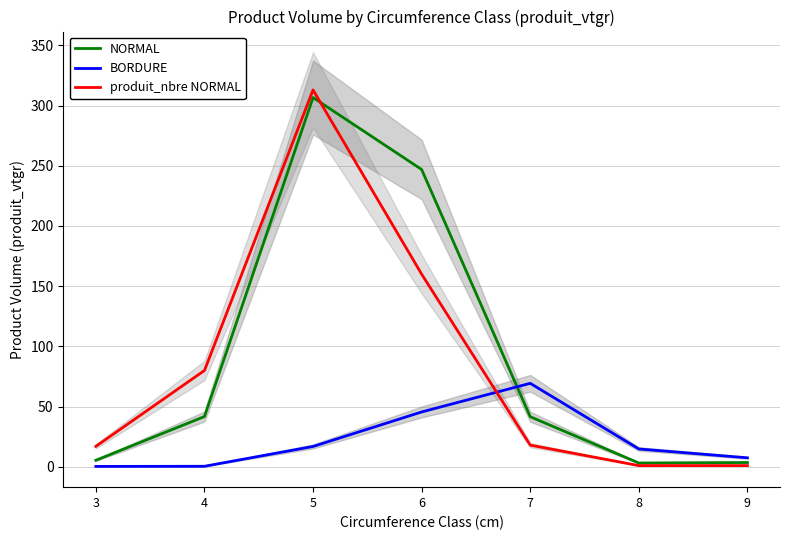

At which label does BORDURE reach its minimum?

3